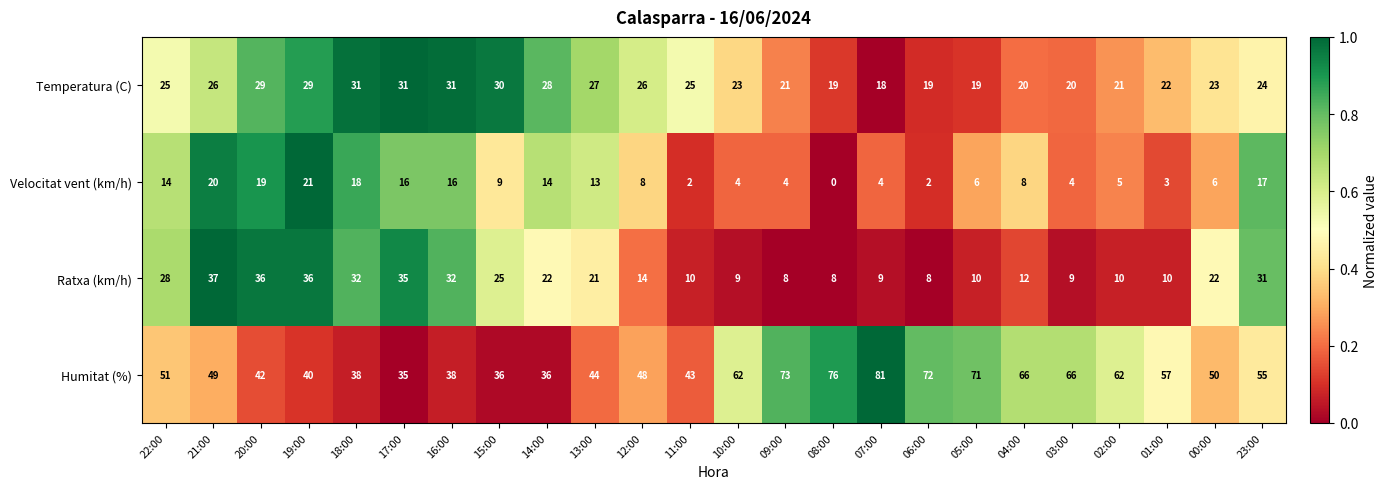

What is the difference between the Humitat (%) values at 12:00 and 20:00?

6